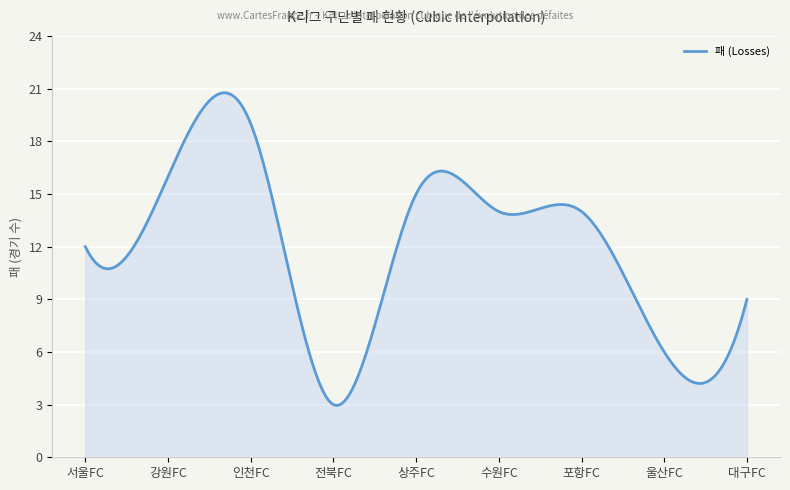

How many lines are shown in the chart?

1